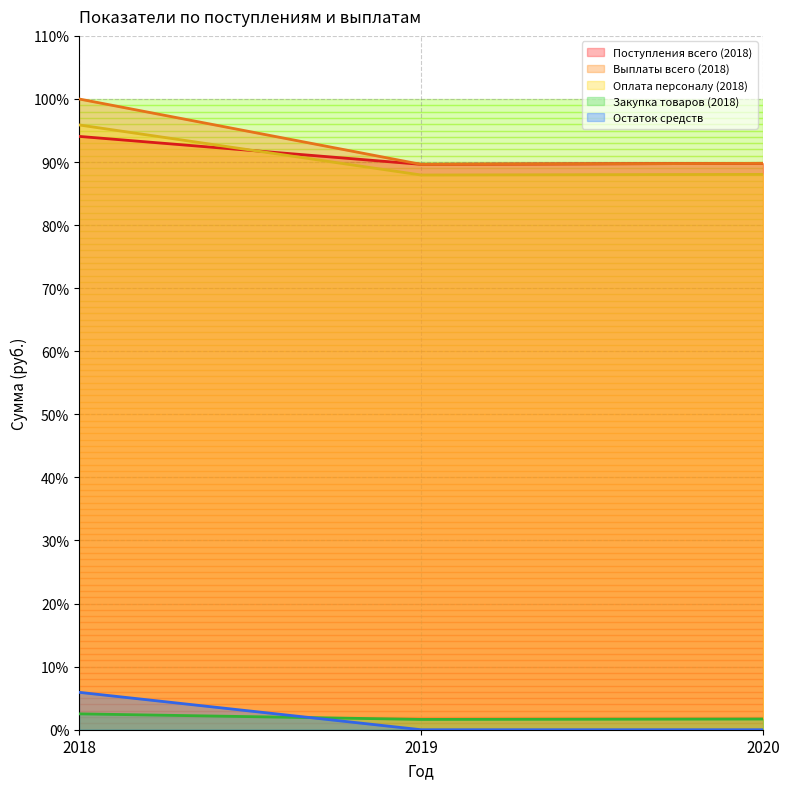

What is the highest value of the Оплата персоналу (2018) series?

95.9